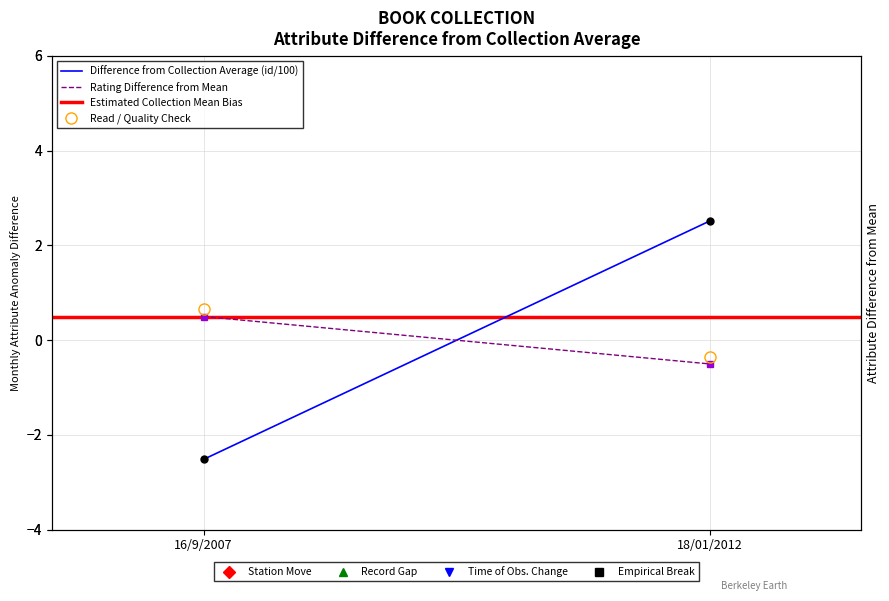

Count the number of categories in the chart.

2